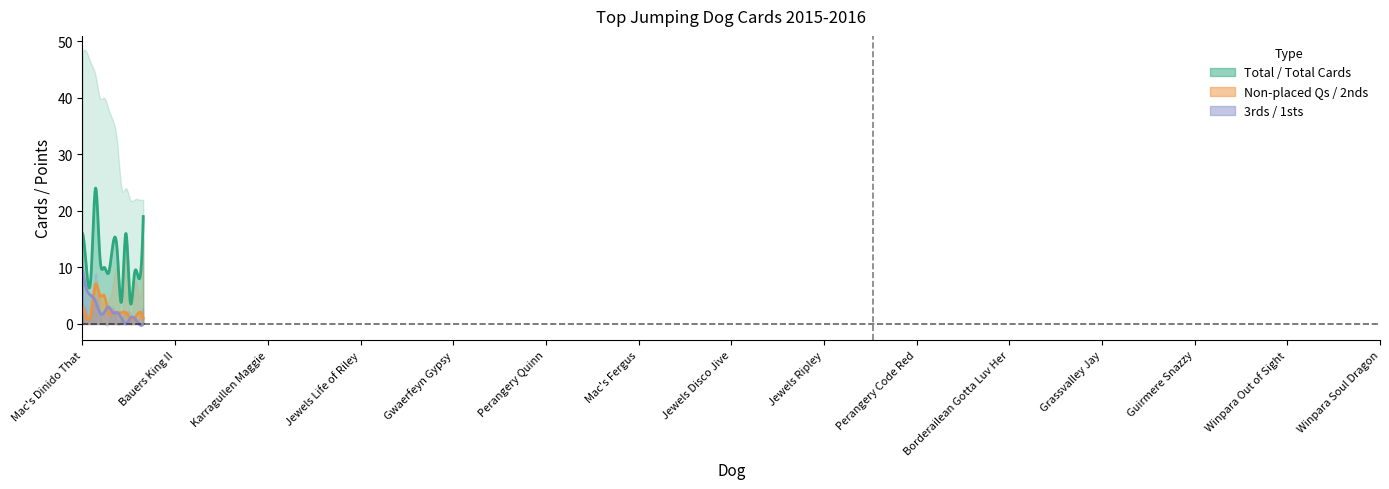

How many values in the Non-placed Qs series are below 4?

6